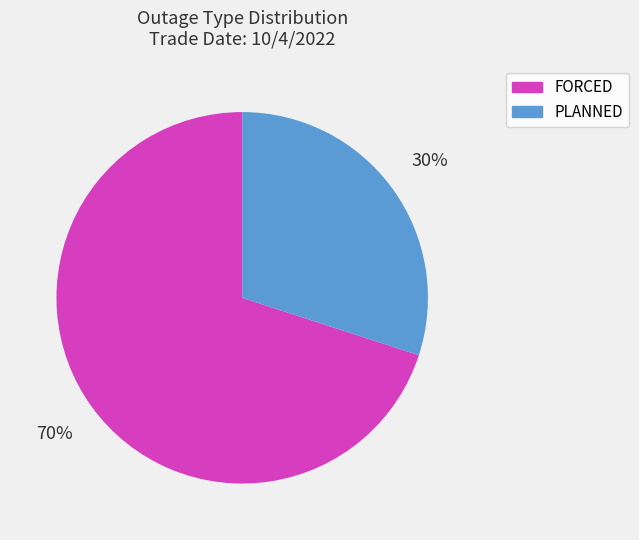

Which category has the smallest portion of the pie?

PLANNED